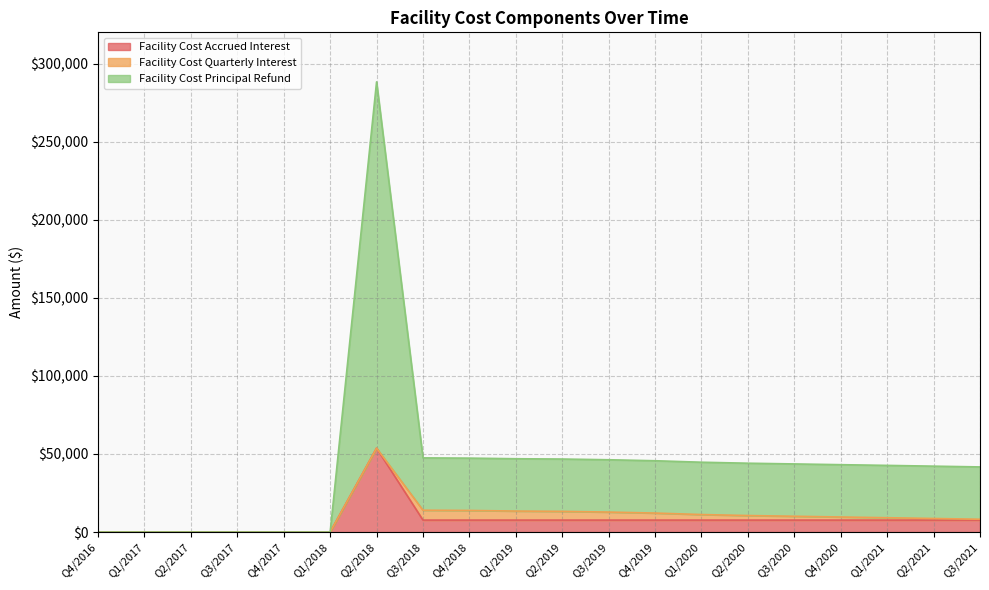

Which series has the widest spread of values?

Facility Cost Principal Refund